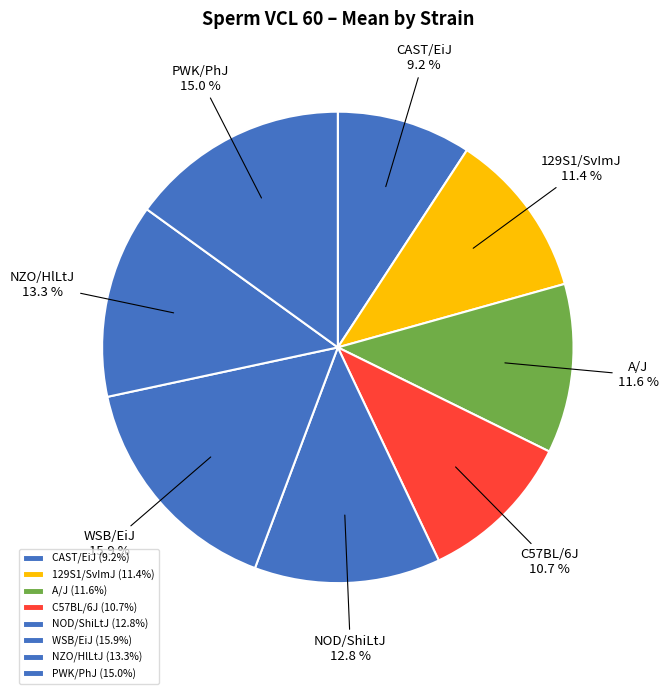

Which category has the smallest portion of the pie?

CAST/EiJ